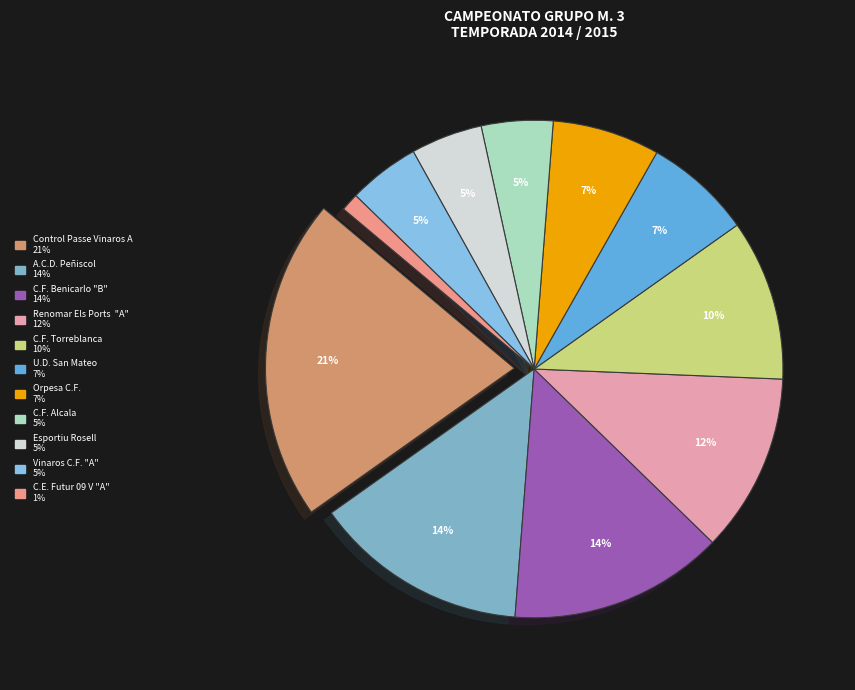

How many segments does this pie chart have?

11